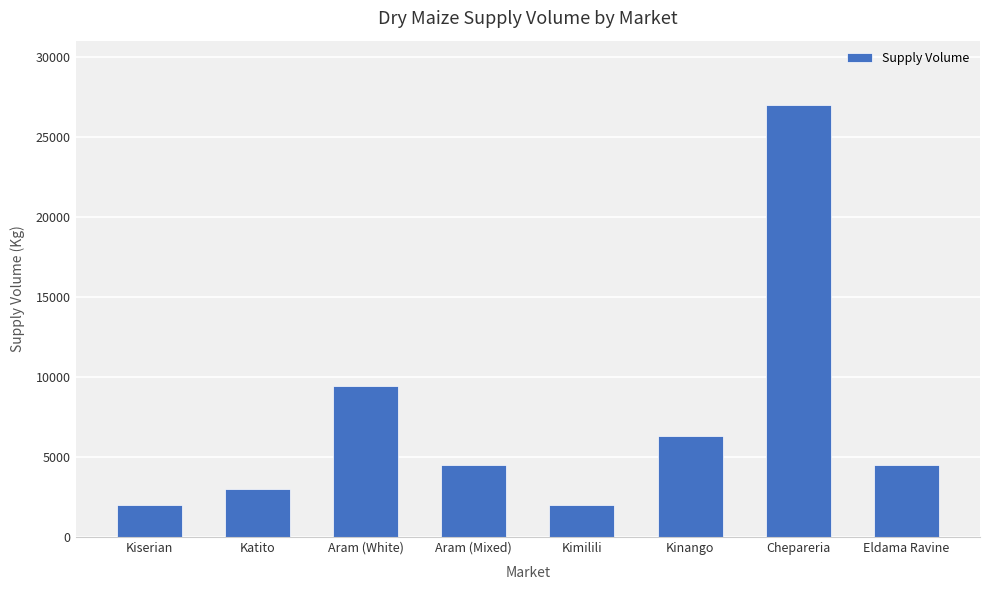

Which has a higher value, Kinango or Katito?

Kinango